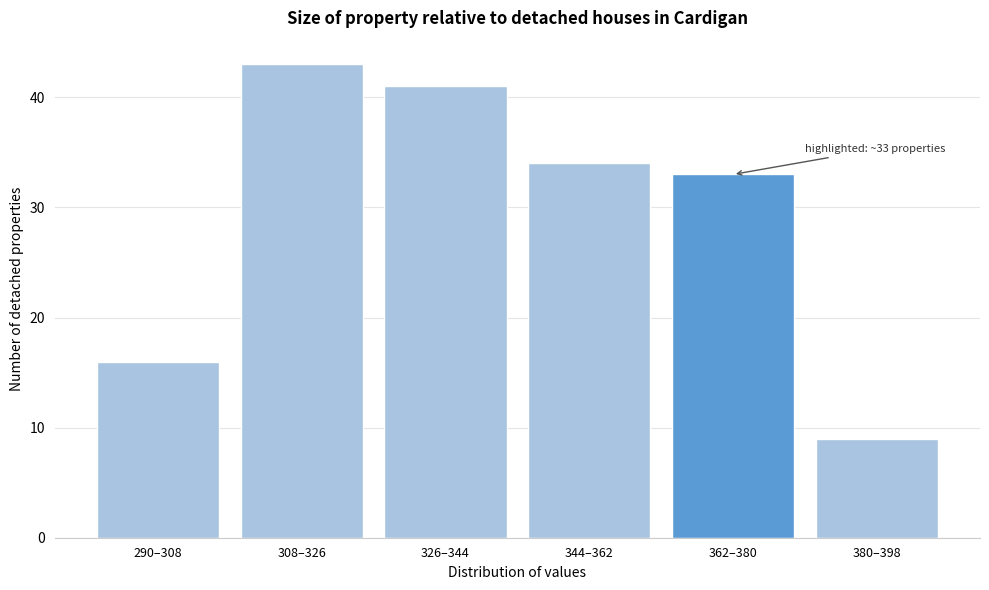

Reading left to right, what are all the values shown in this chart?

290–308=16	308–326=43	326–344=41	344–362=34	362–380=33	380–398=9